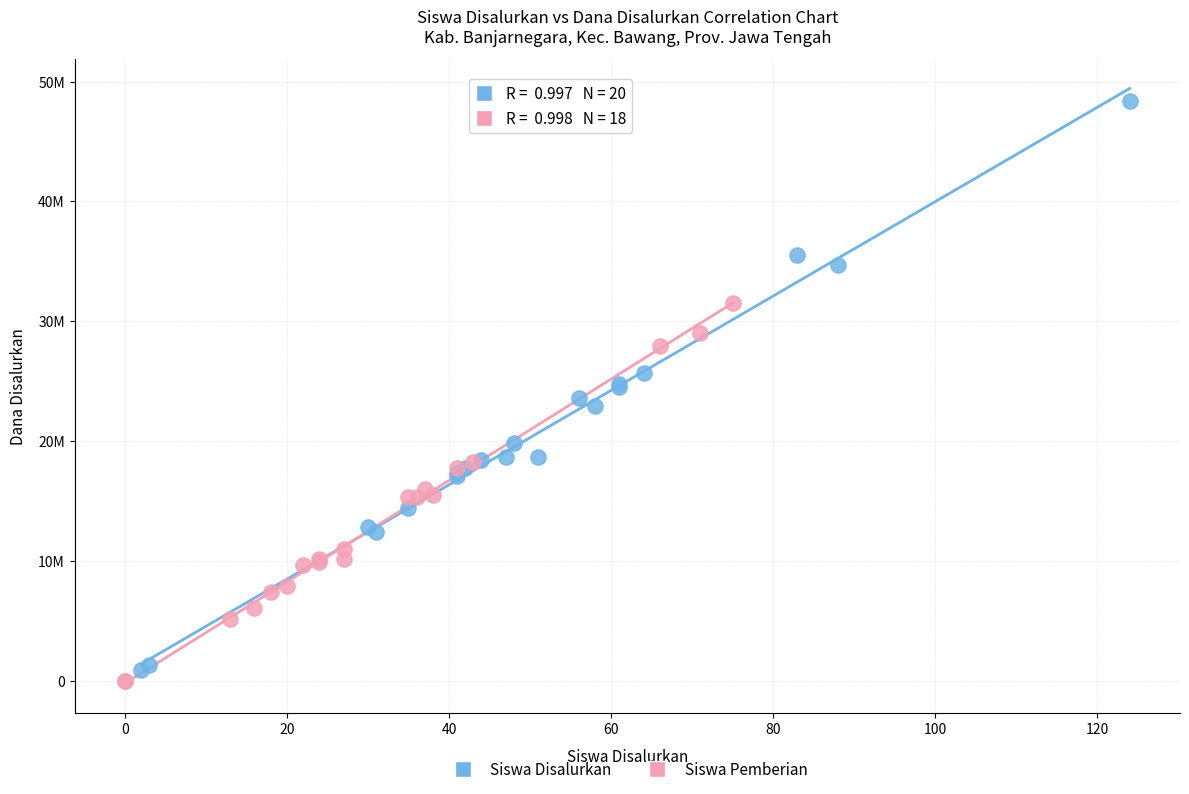

Which series has the largest Y range (max minus min)?

Siswa Disalurkan